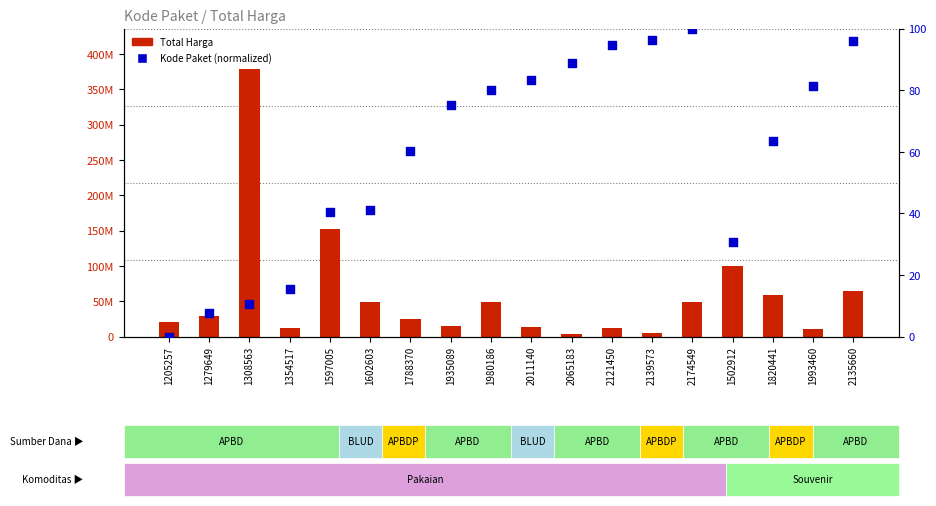

What are all the series names shown in the legend?

Total Harga, Kode Paket (normalized)